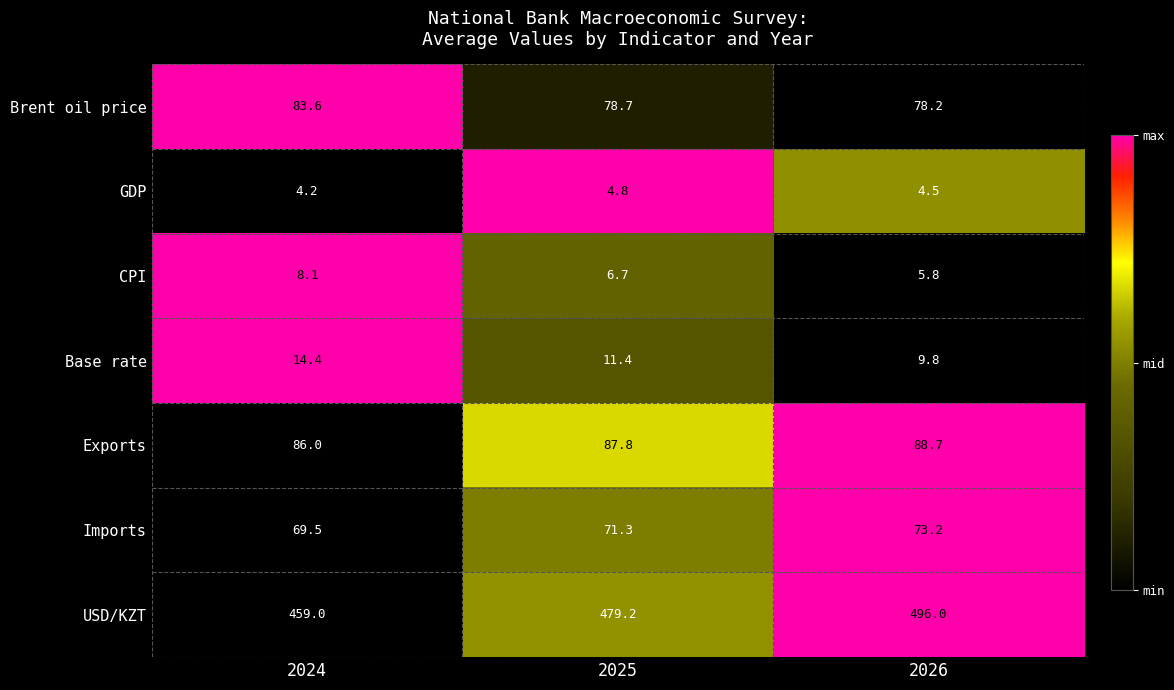

What is the sum of all Exports values?

262.5